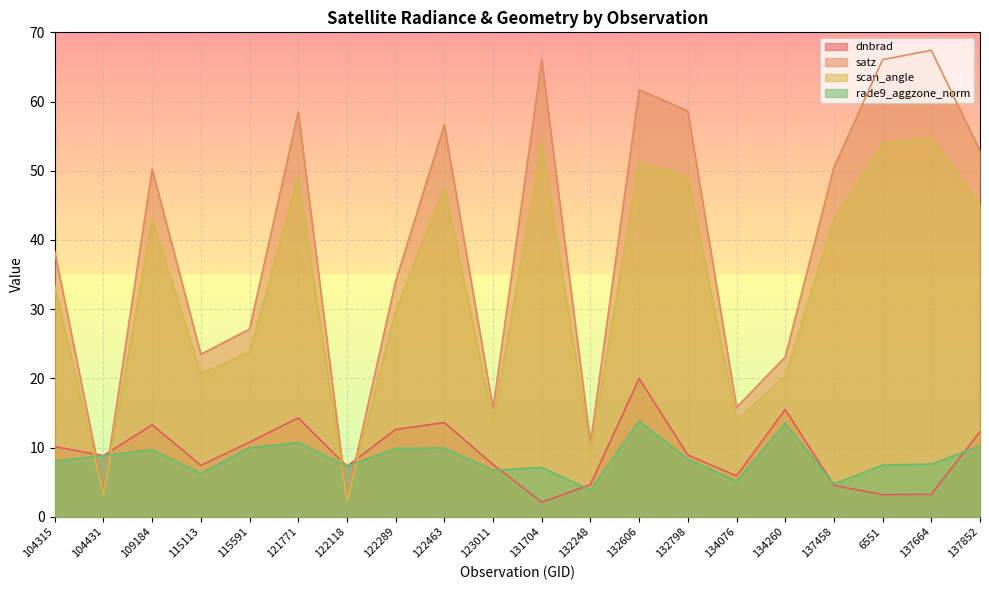

Count the number of data series in this chart.

4